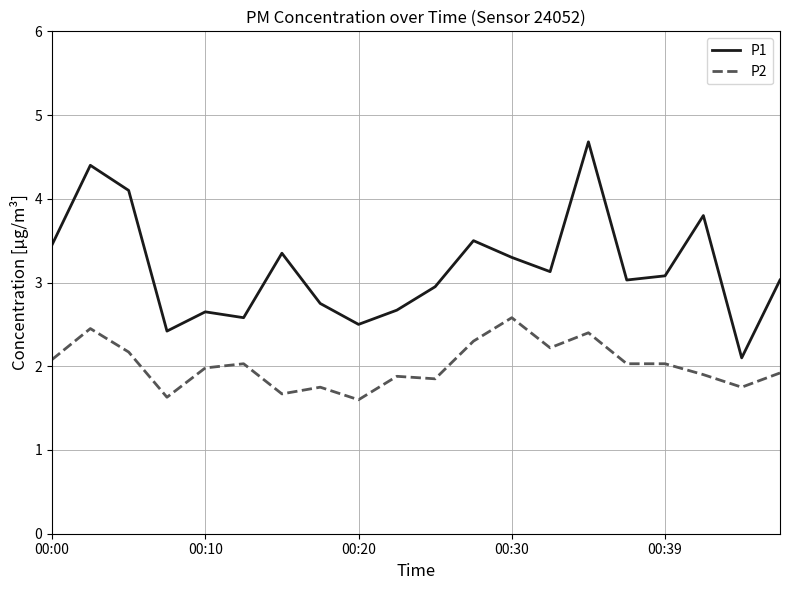

List the series in order of their peak value, lowest first.

P2, P1